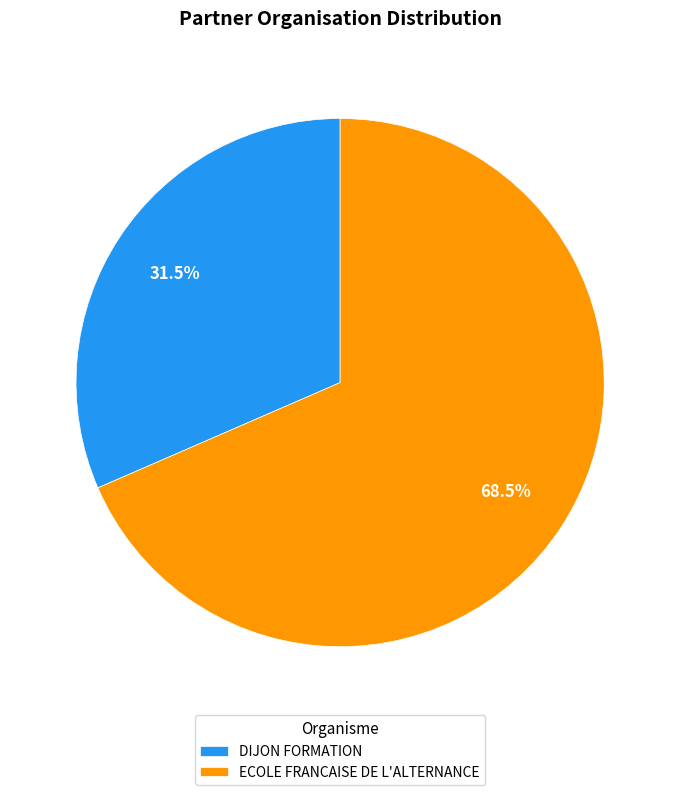

Count the number of slices in the pie.

2